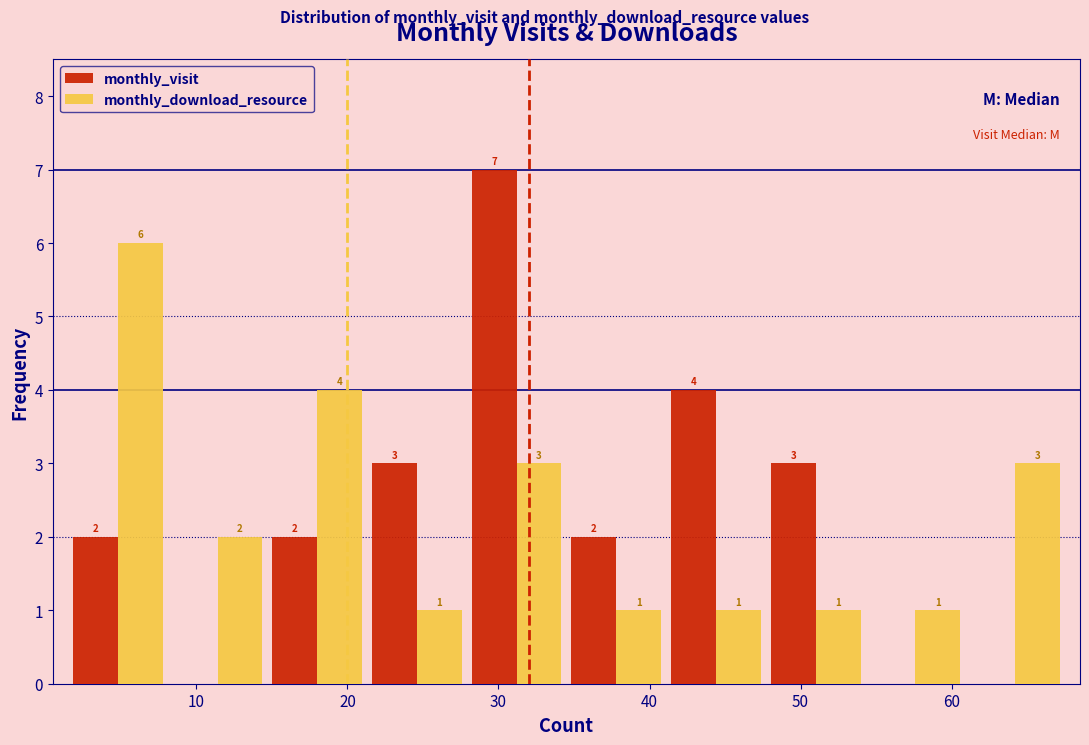

In the monthly_download_resource series, which range on the x-axis has the tallest bar?

1.5 to 8.1